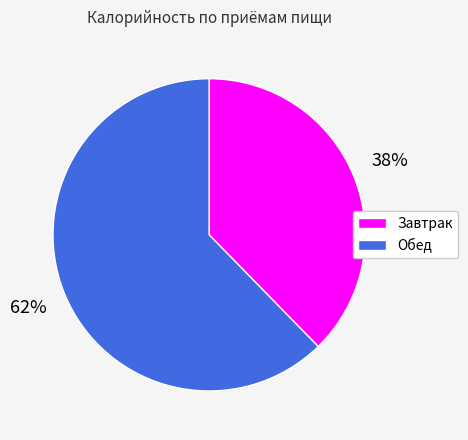

How many segments does this pie chart have?

2